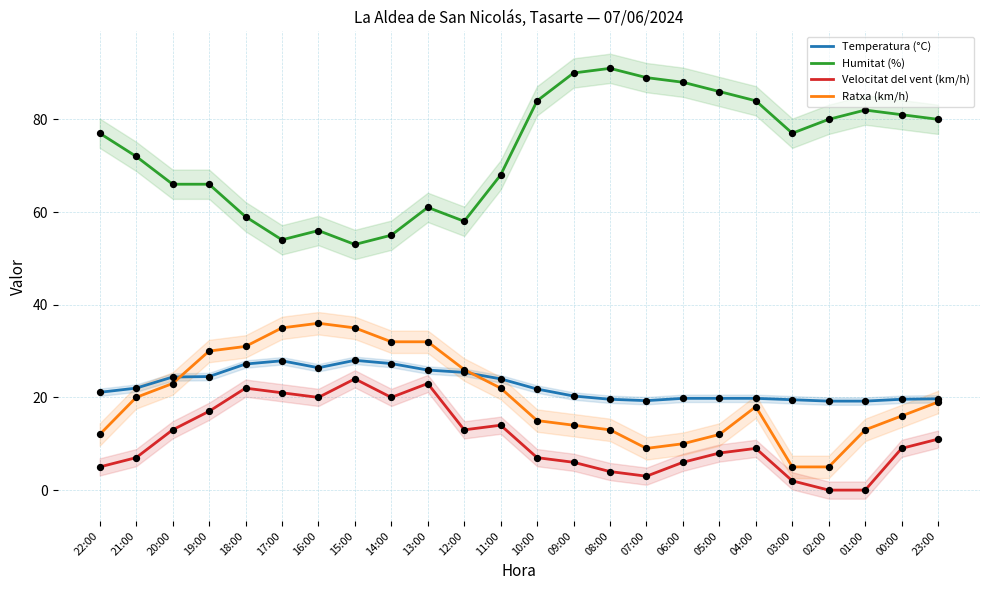

At which category is the sum across all series the highest?

13:00